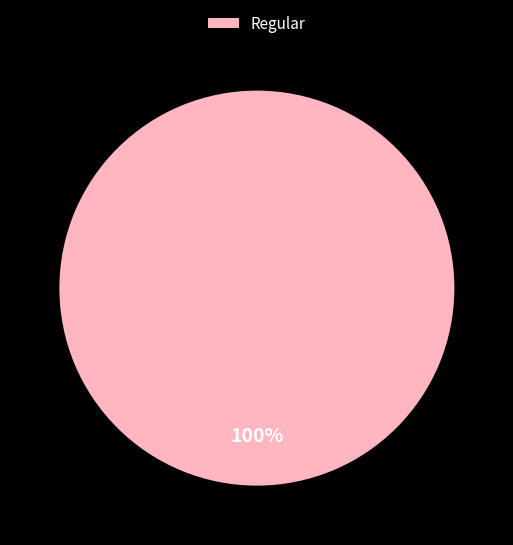

Which slice represents more than half of the pie?

Regular